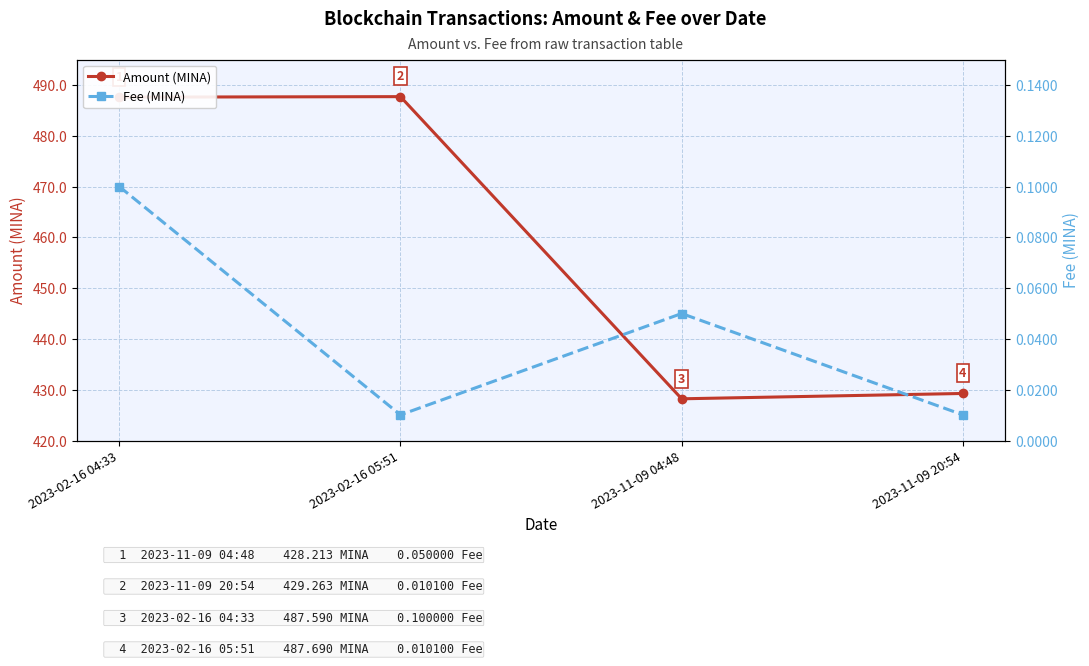

What is the label of the 1st point from the right?

2023-11-09 20:54